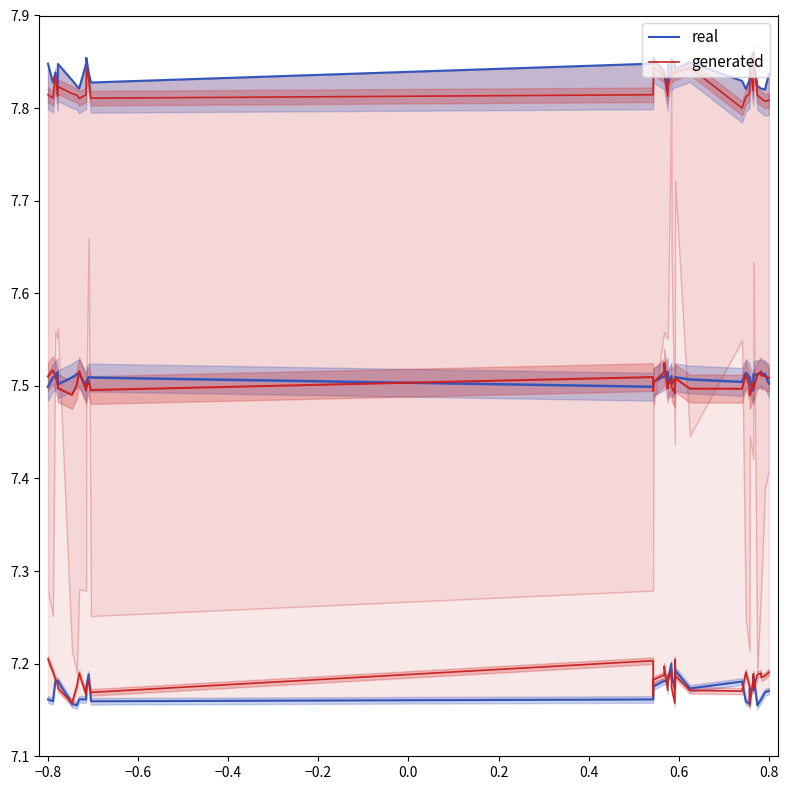

How many data points does each series have?

40